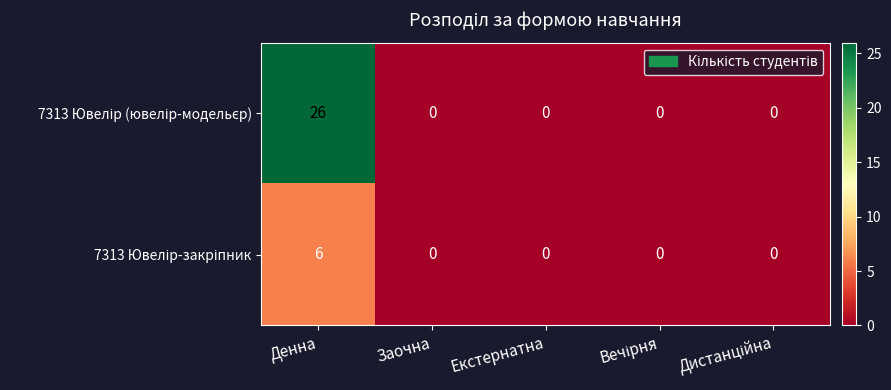

At which category is the sum across all series the highest?

Денна